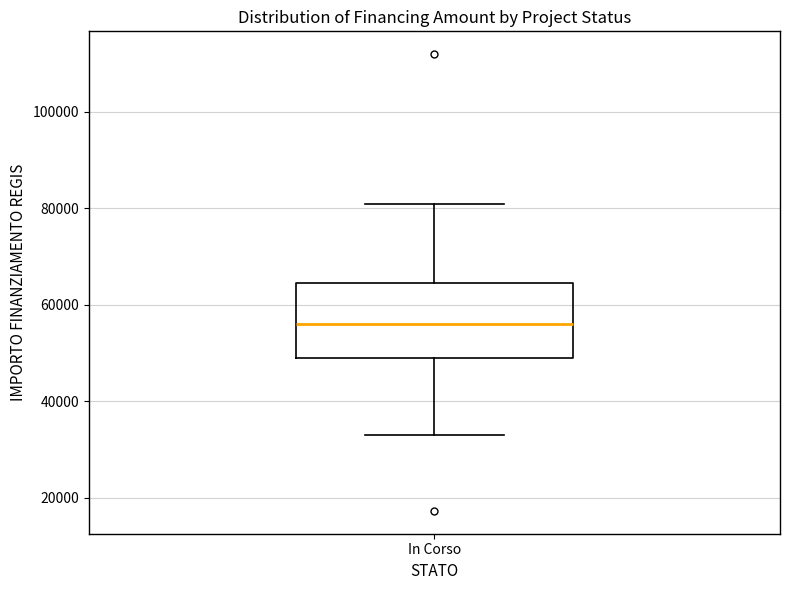

Transcribe this box plot: give where the median line is, the range the box spans, and where the two whiskers end, as read against the y-axis. The values are not printed on the chart, so give them approximately, as read against the axis.

median 56000, box 50000 to 64000, whiskers 32000 to 80000